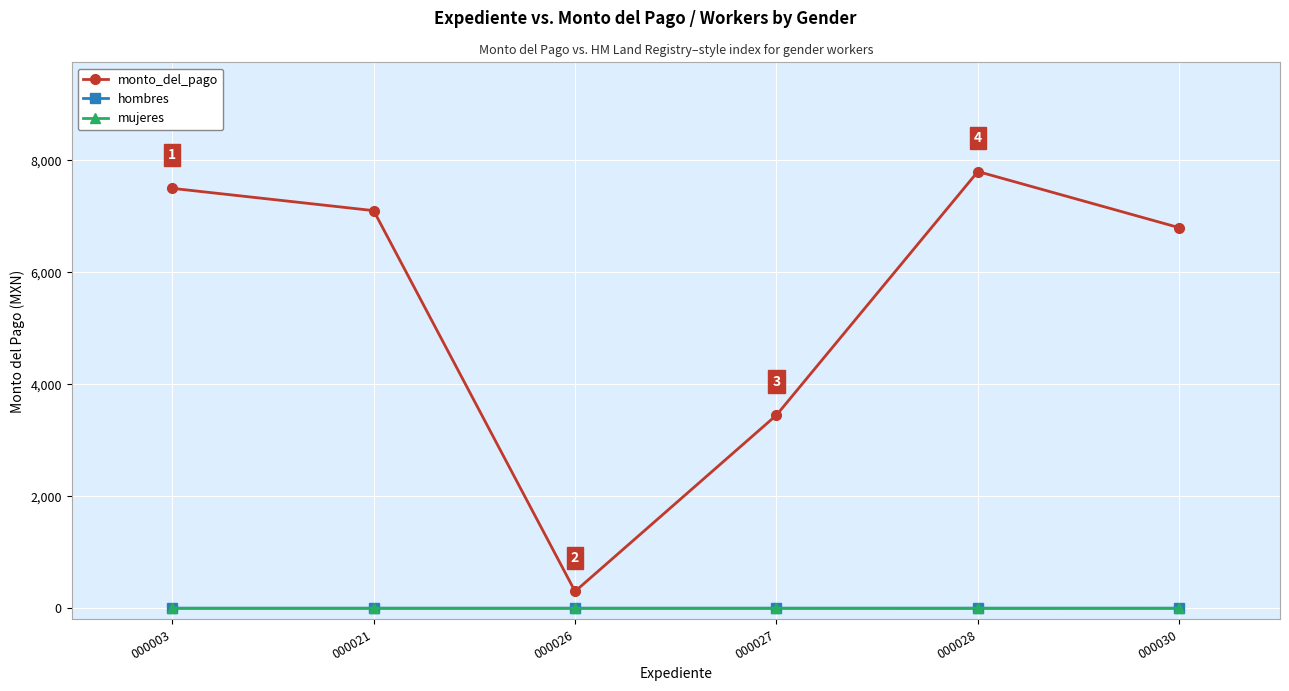

True or false: monto_del_pago has more than 0 points higher than both neighbors.

True